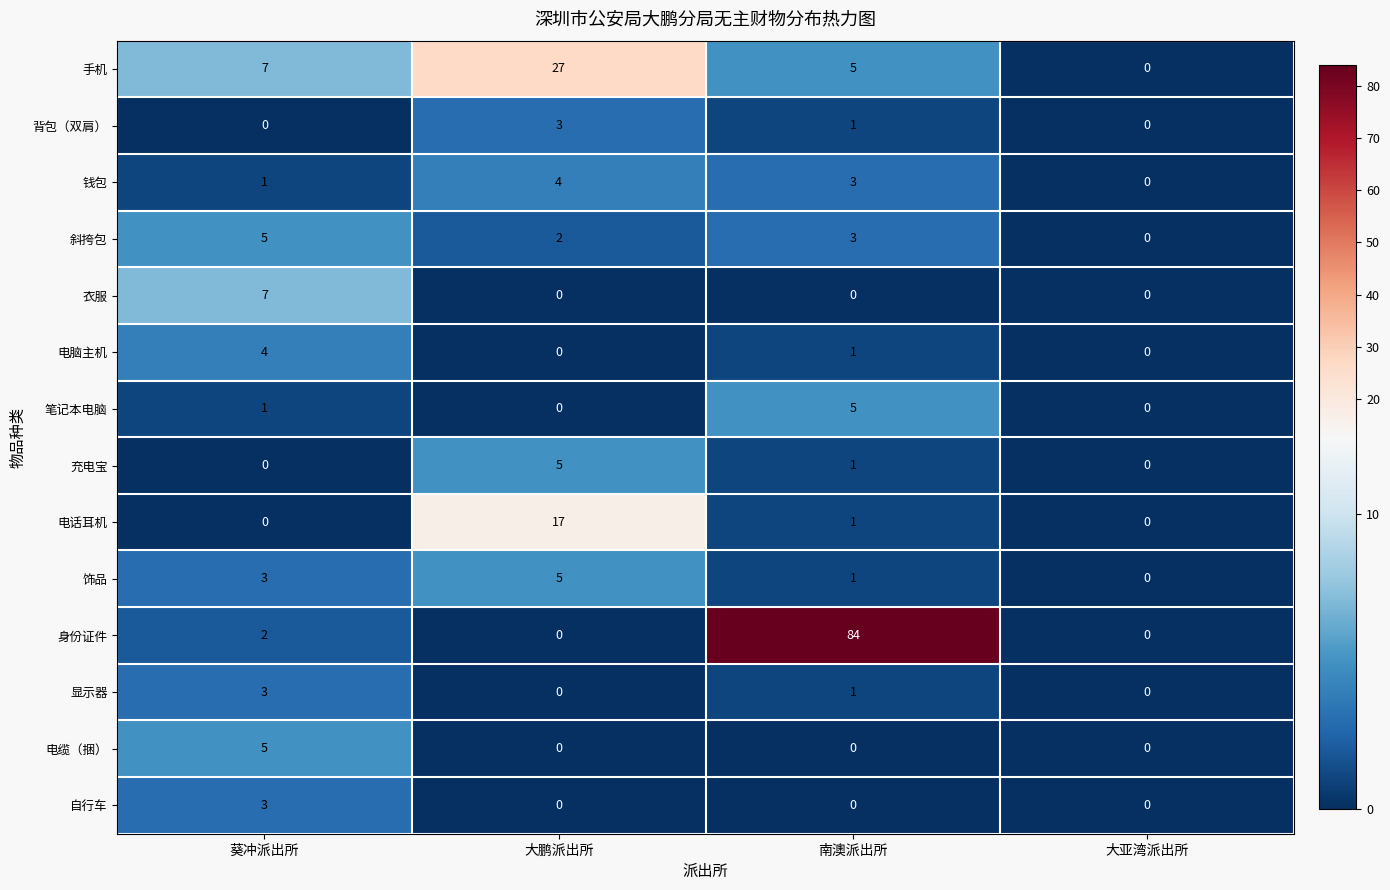

True or false: 电脑主机 has a value of 0 at 大亚湾派出所.

True